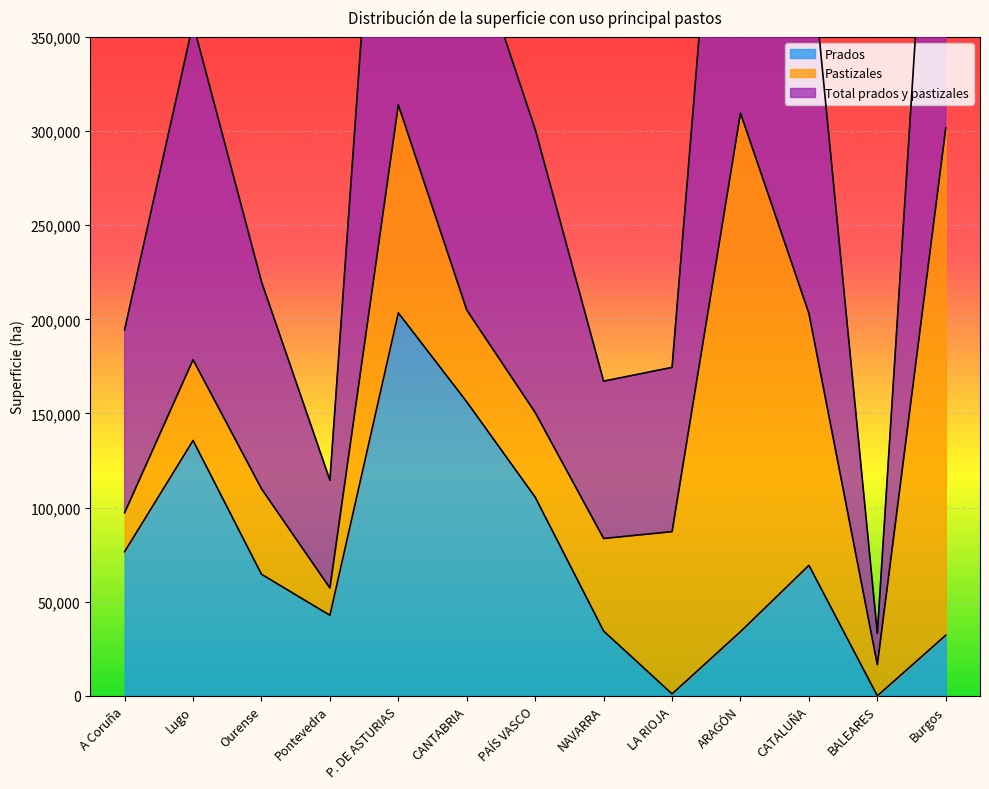

Is it true that Prados equals 69321 at CATALUÑA?

True